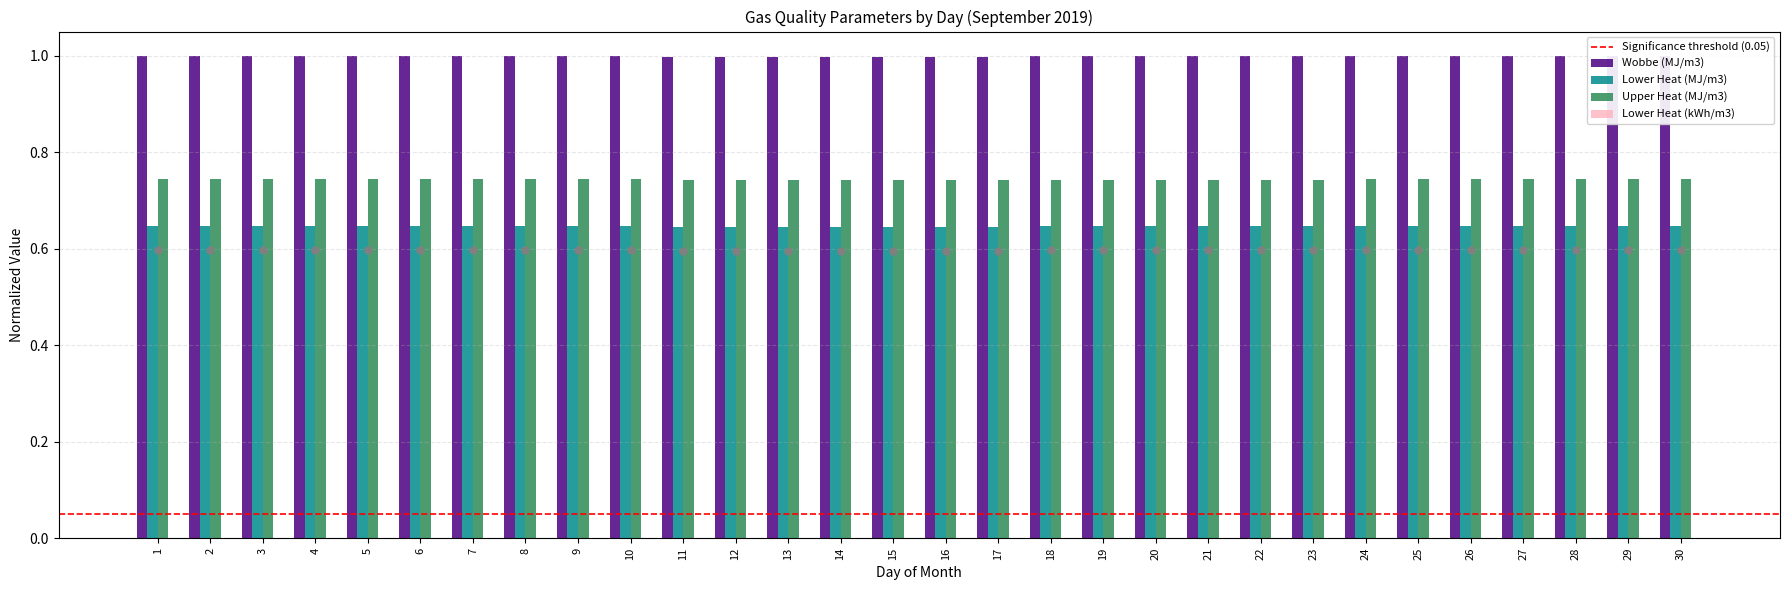

What is the highest value of the Upper Heat (MJ/m3) series?

0.7